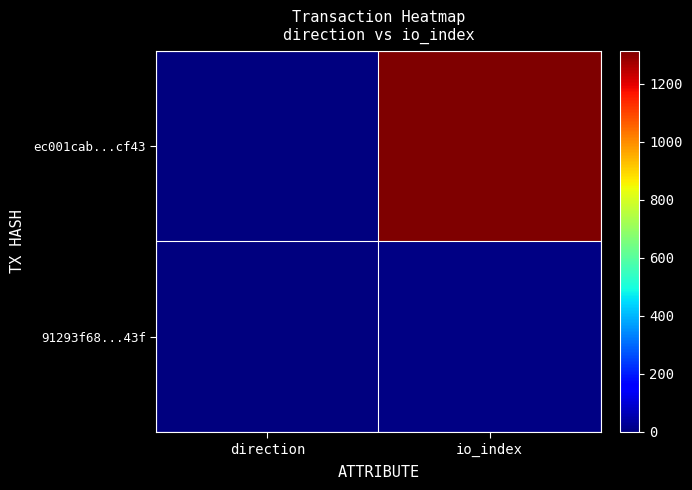

Rank the series by their maximum value, from lowest to highest.

91293f68...43f, ec001cab...cf43